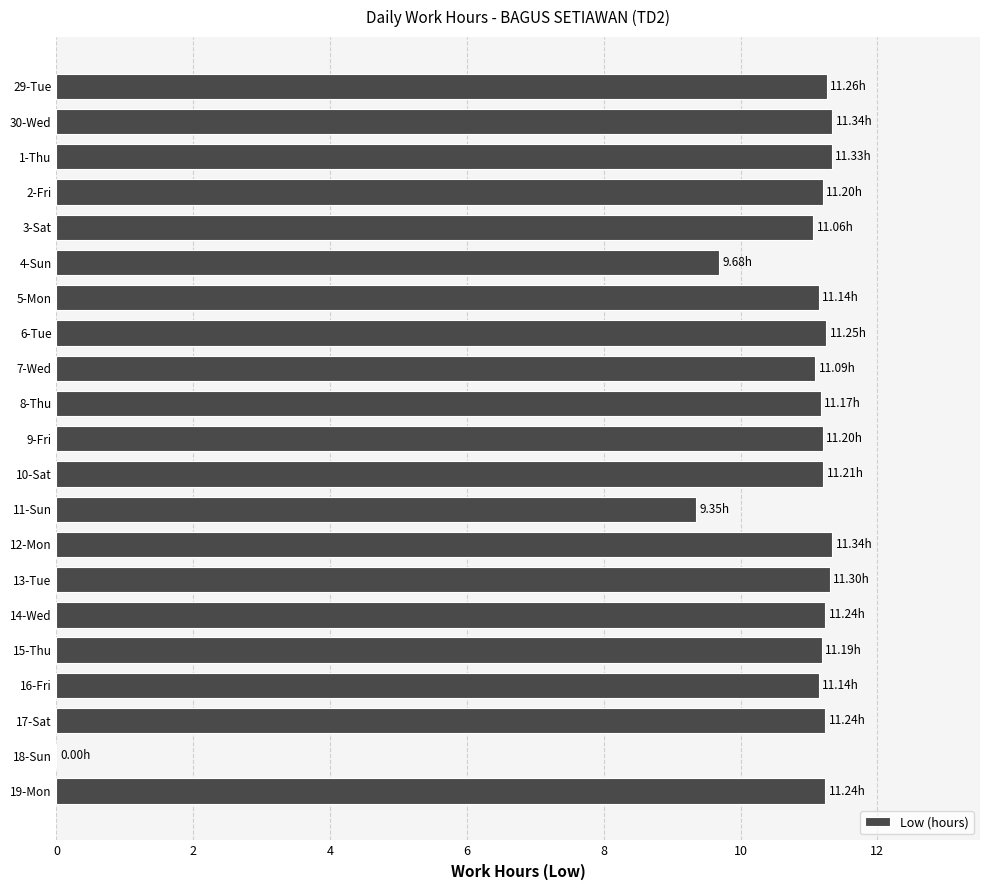

Approximately how many times larger is the value at 7-Wed compared to 11-Sun?

1.2